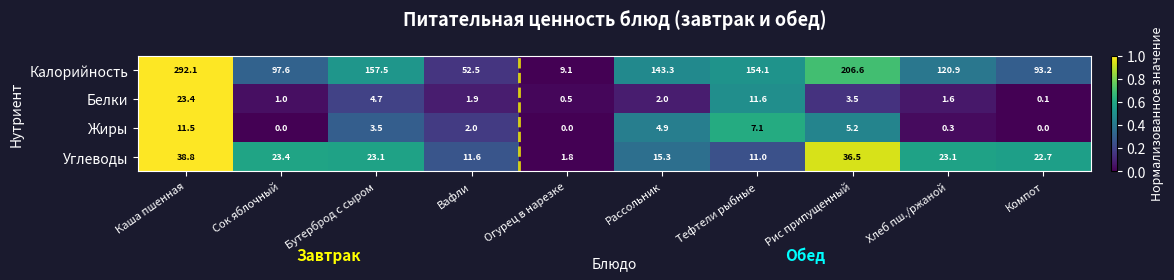

Rank the series at Каша пшенная from highest to lowest value.

Калорийность, Углеводы, Белки, Жиры